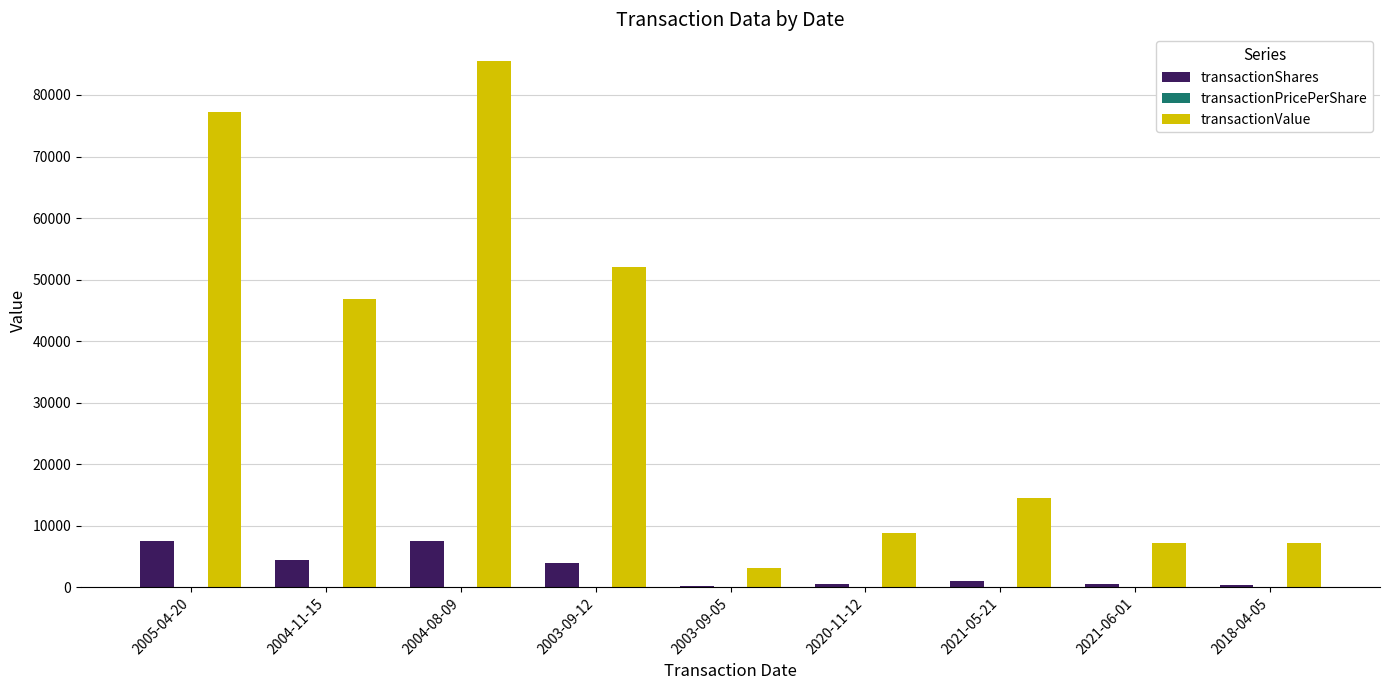

What is the sum of all transactionShares values?

26050.0